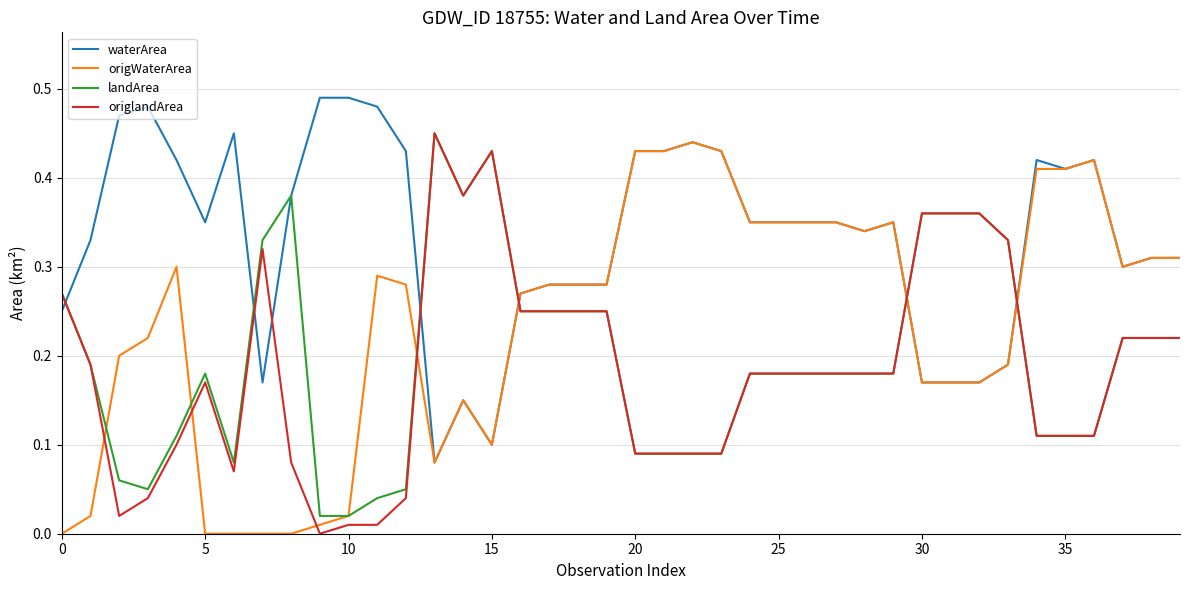

Which series has the largest total across all categories?

waterArea